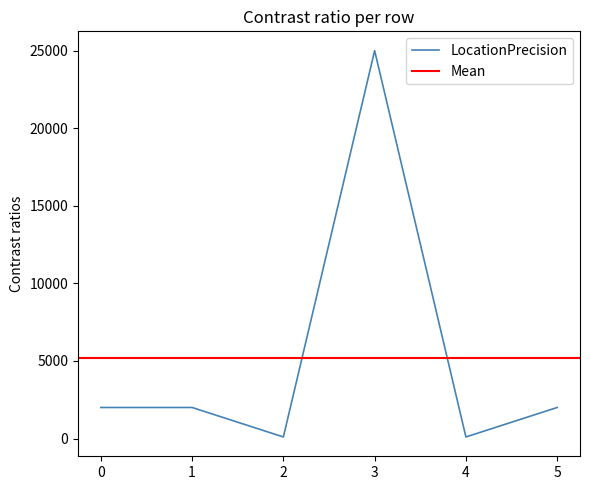

Is it true that the value at 0 is 2809?

False